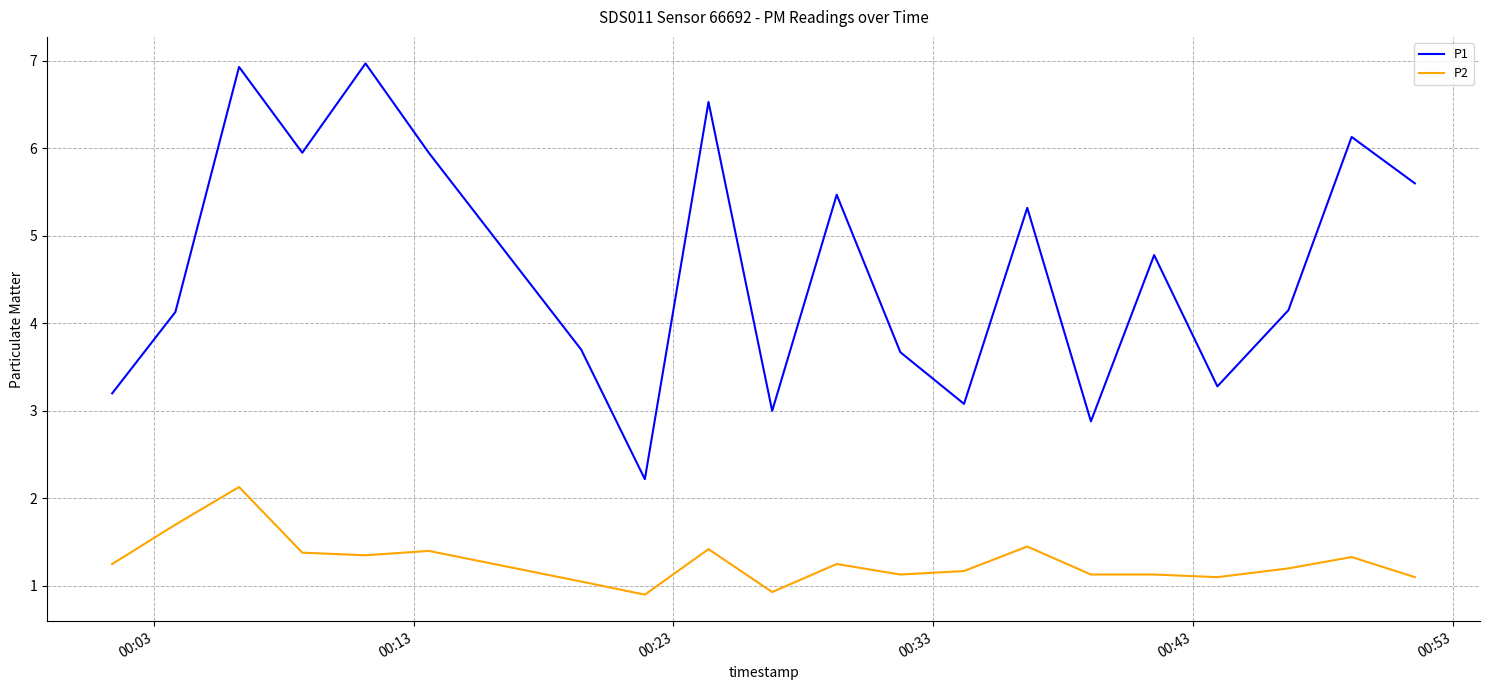

What is the lowest value of the P1 series?

2.2